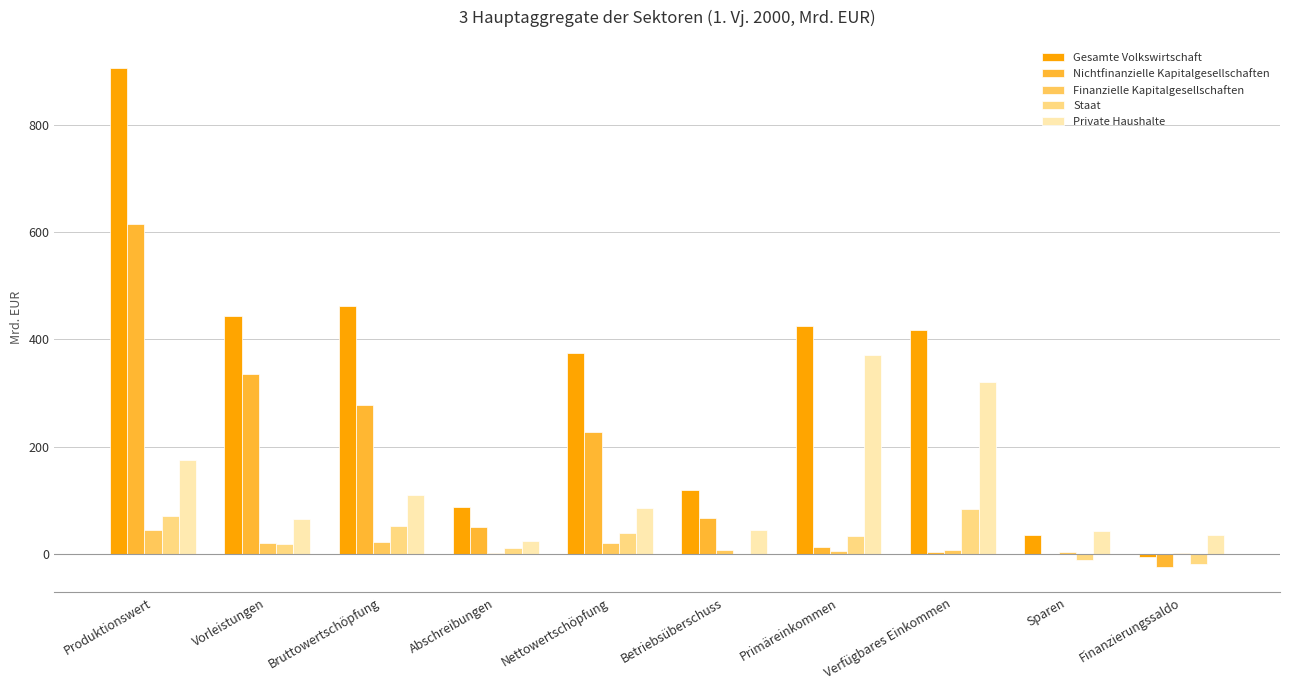

What value does the Private Haushalte series have at Bruttowertschöpfung?

110.0